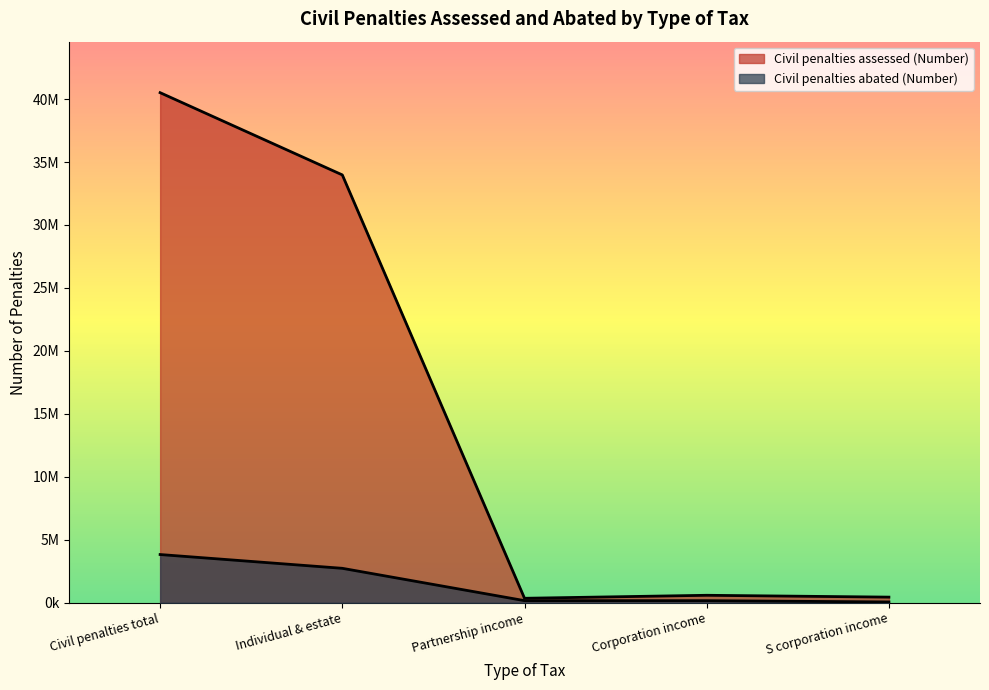

What is the difference between the maximum and minimum values in the Civil penalties assessed (Number) series?

40159978